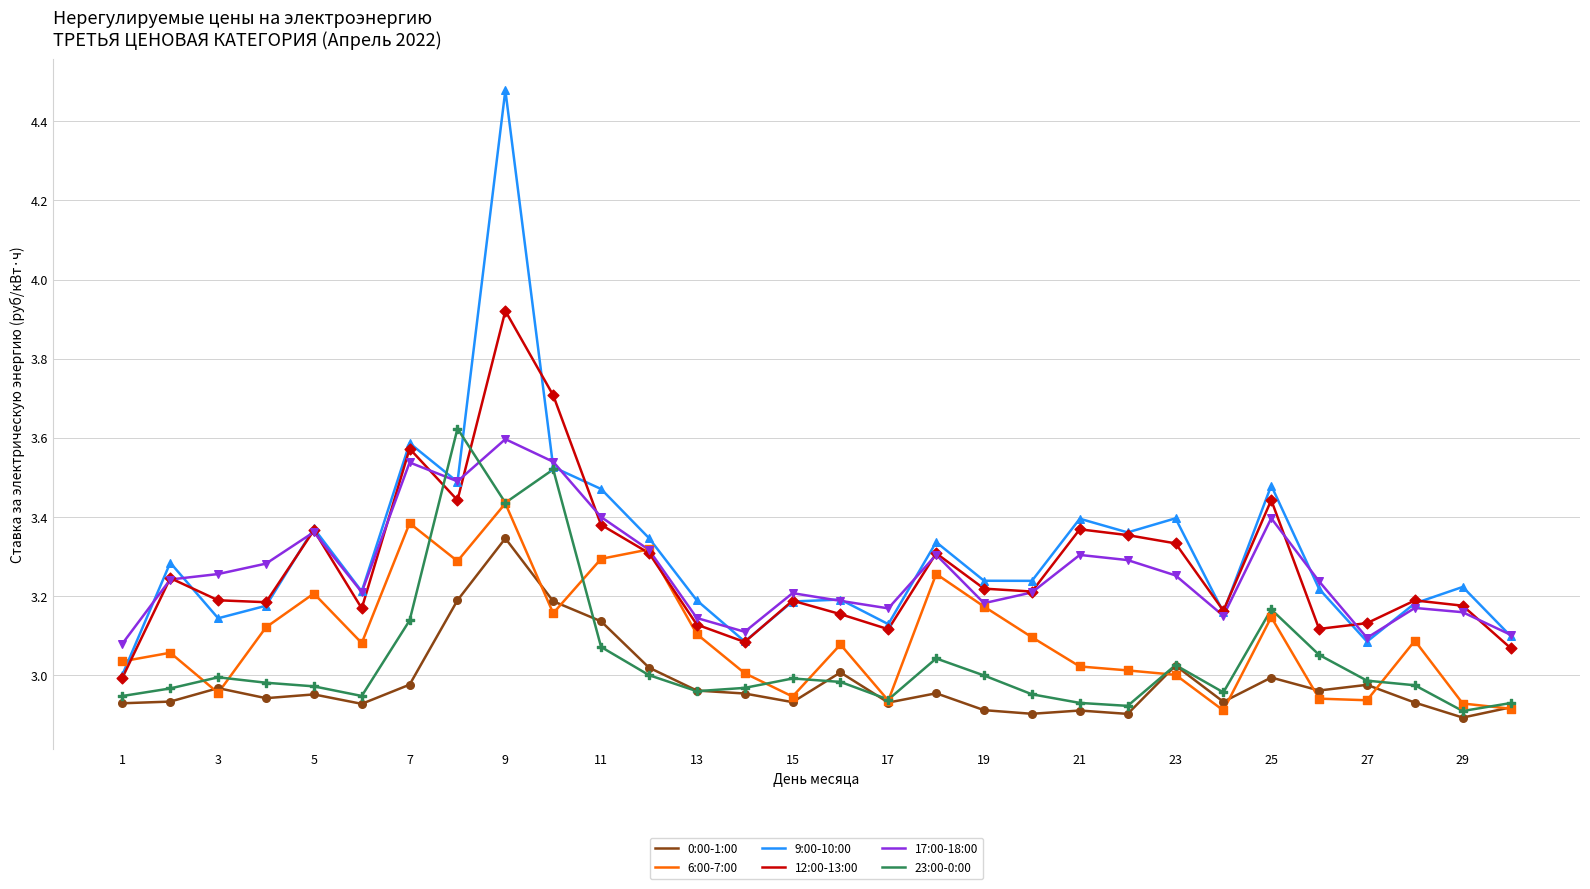

Which series has the largest range (max minus min)?

9:00-10:00